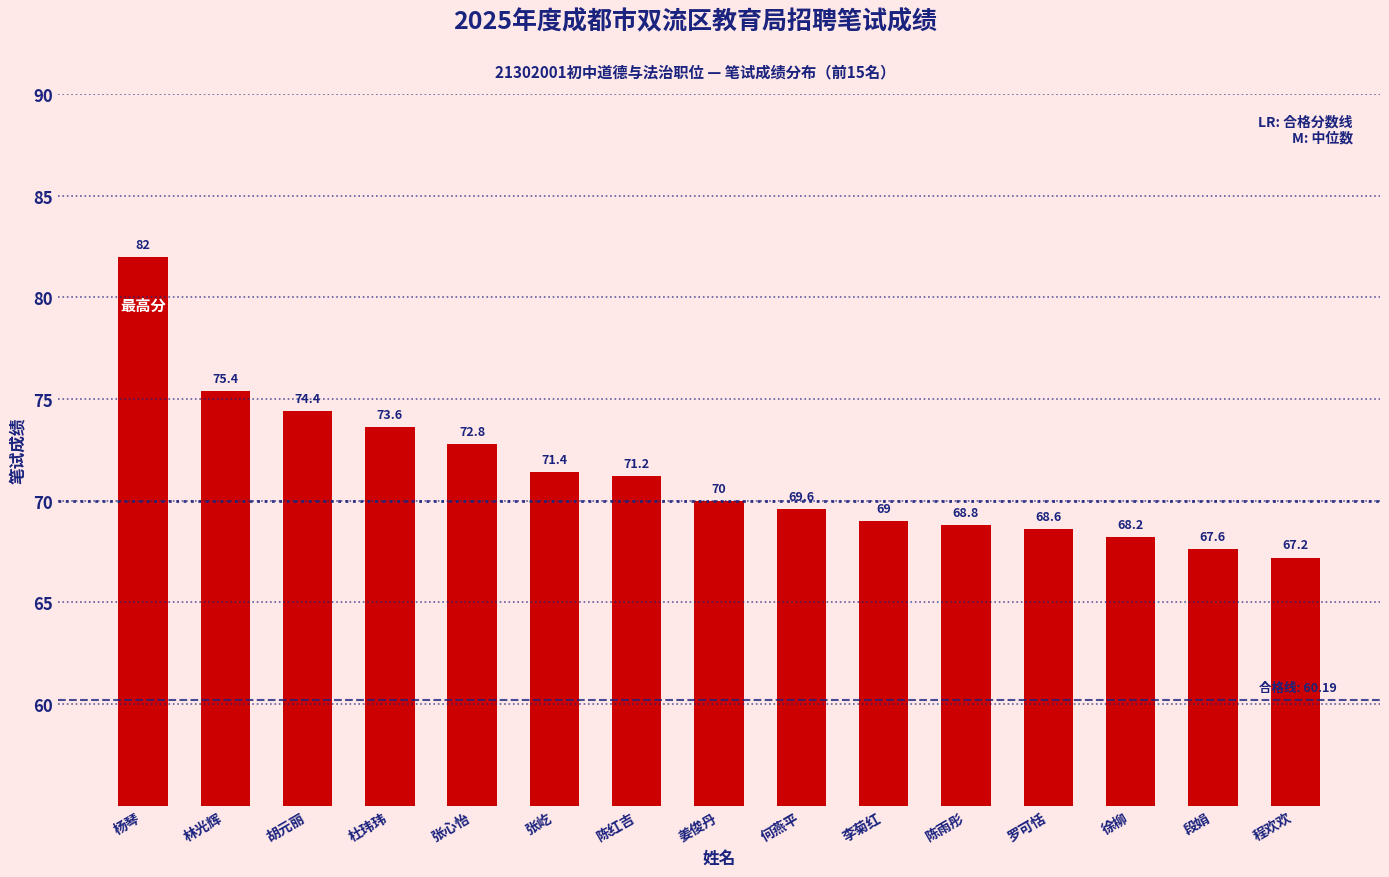

What is the sum of the values at 姜俊丹 and 杜玮玮?

143.6